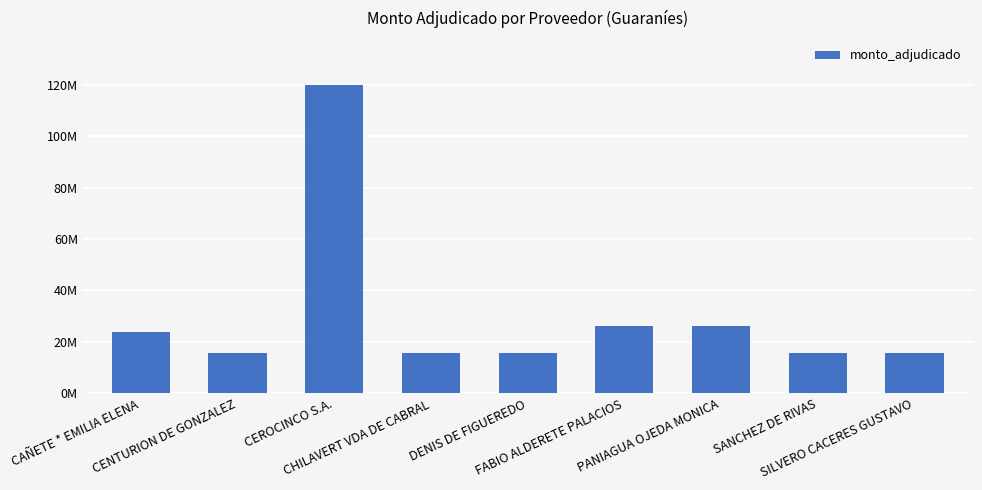

What is the label of the 9th bar from the left?

SILVERO CACERES GUSTAVO